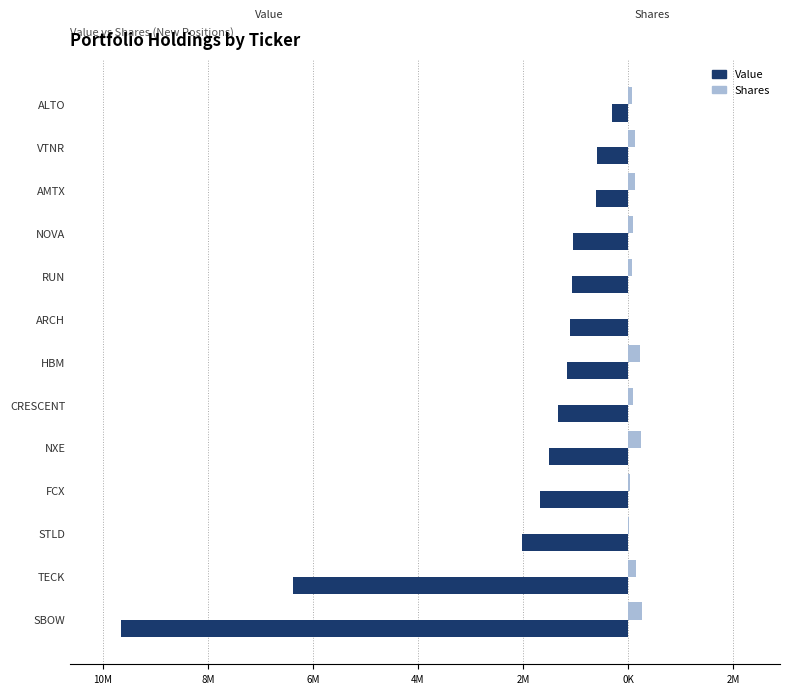

What are all the series names shown in the legend?

Value, Shares